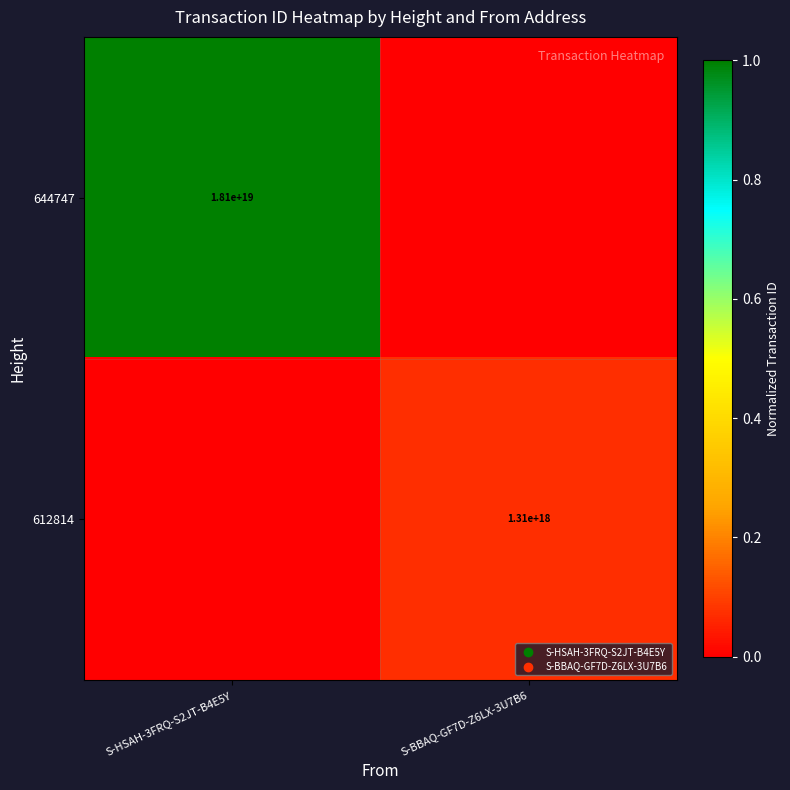

The 612814 series shows 1310000000000000000 at S-BBAQ-GF7D-Z6LX-3U7B6. True or false?

True